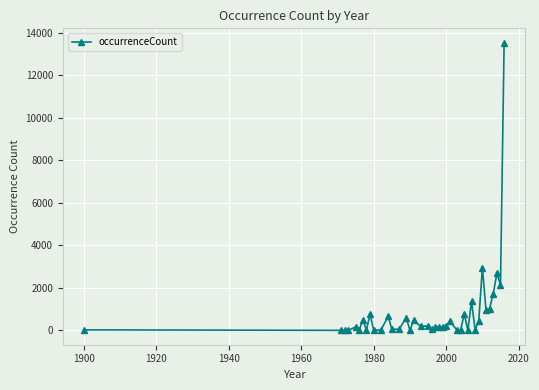

What is the average value?

834